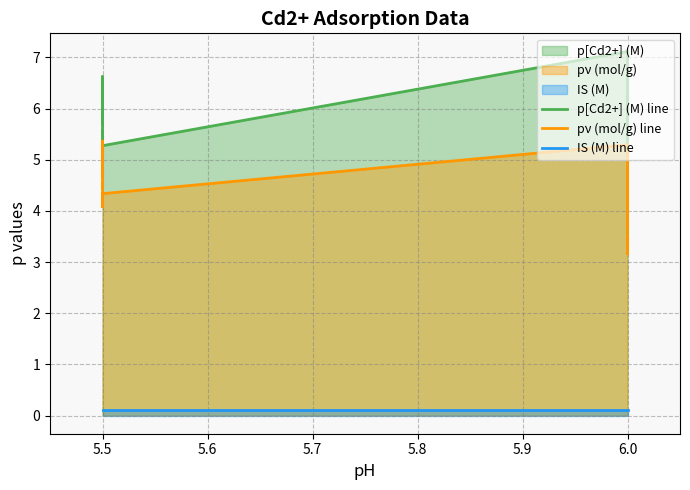

What is the highest value of the pν (mol/g) line series?

5.4